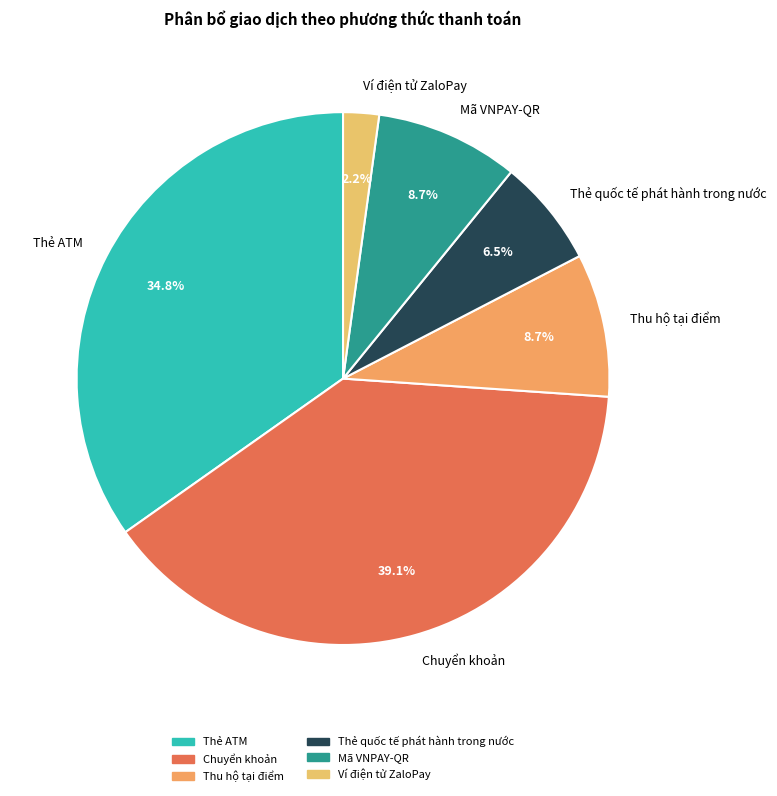

Which has a higher value, Thẻ quốc tế phát hành trong nước or Chuyển khoản?

Chuyển khoản